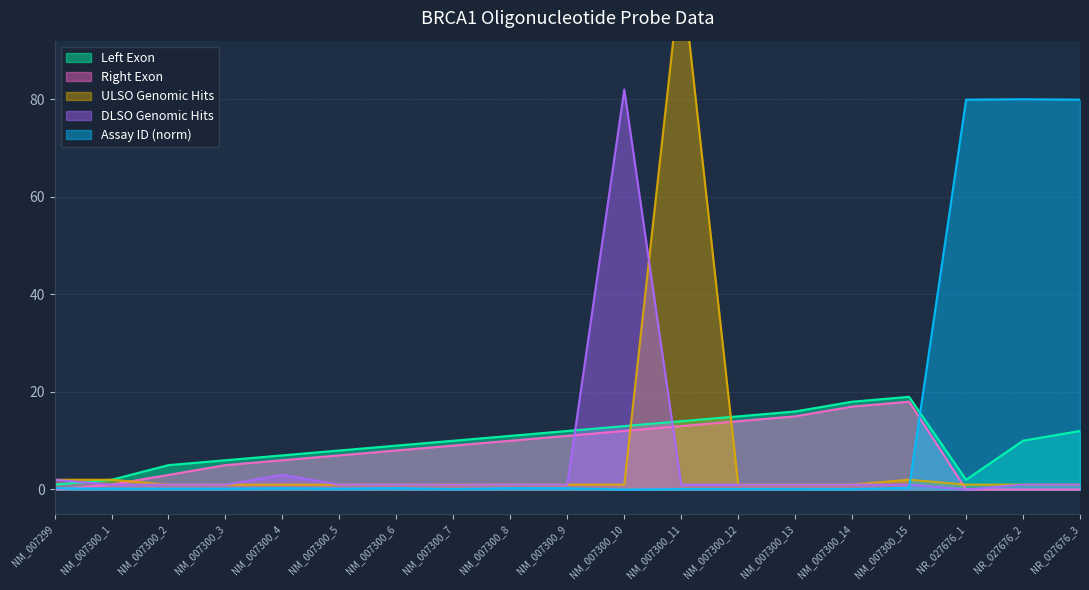

At how many categories does at least one series exceed 23?

5